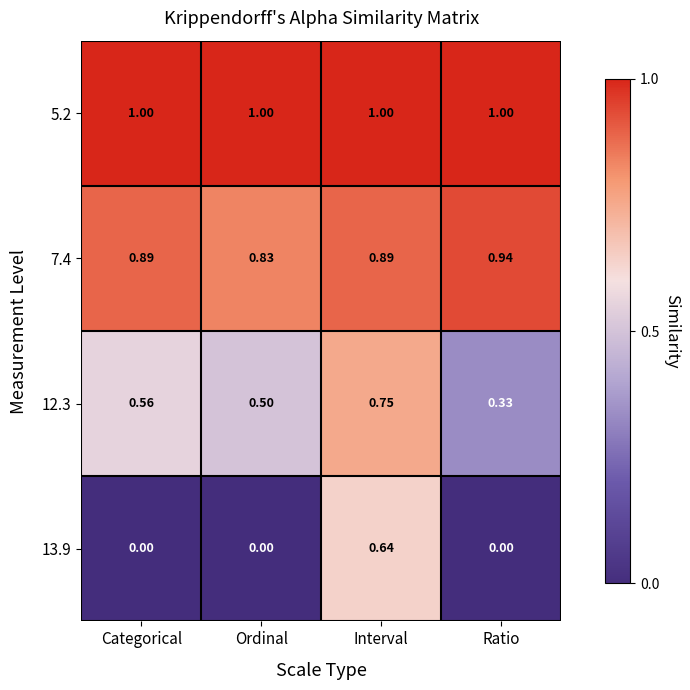

Which category has the lowest value in the 12.3 series?

Ratio